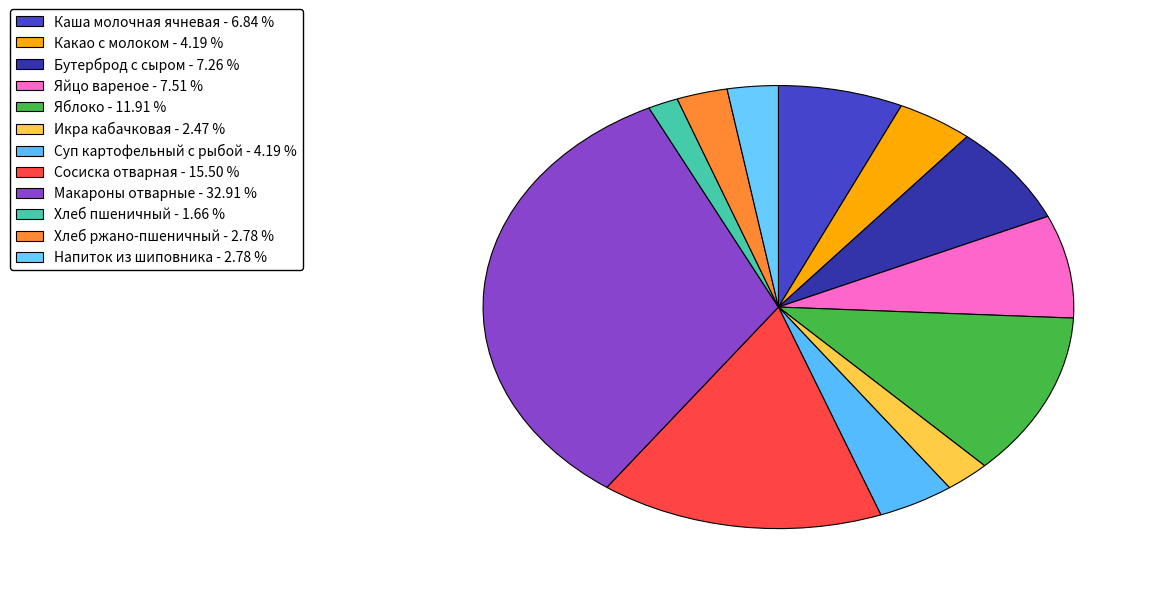

To the nearest percent, what is the average slice percentage?

8%